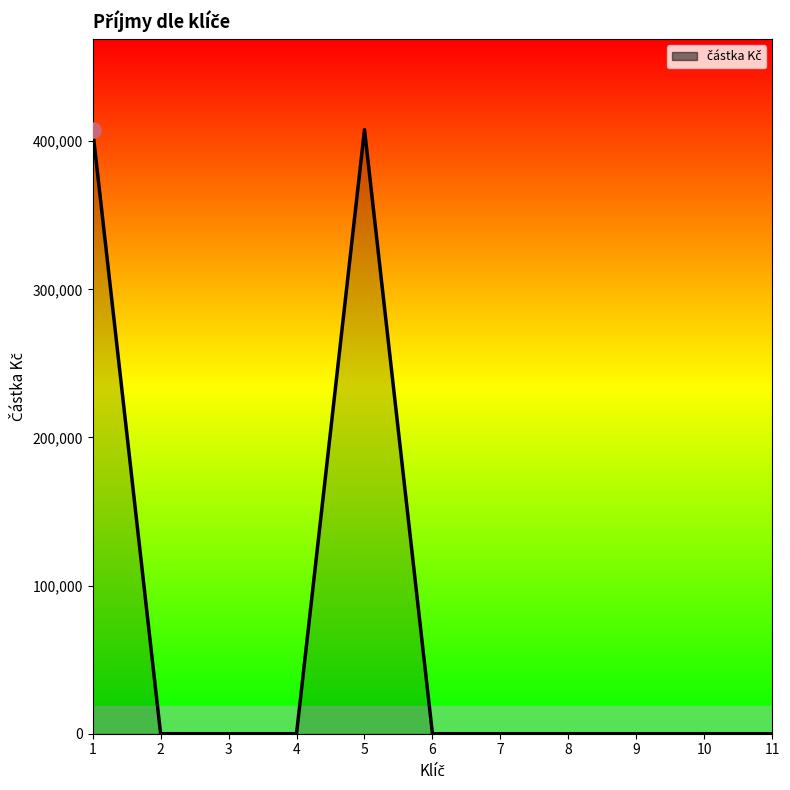

What is the change in value from 4 to 5?

+407760